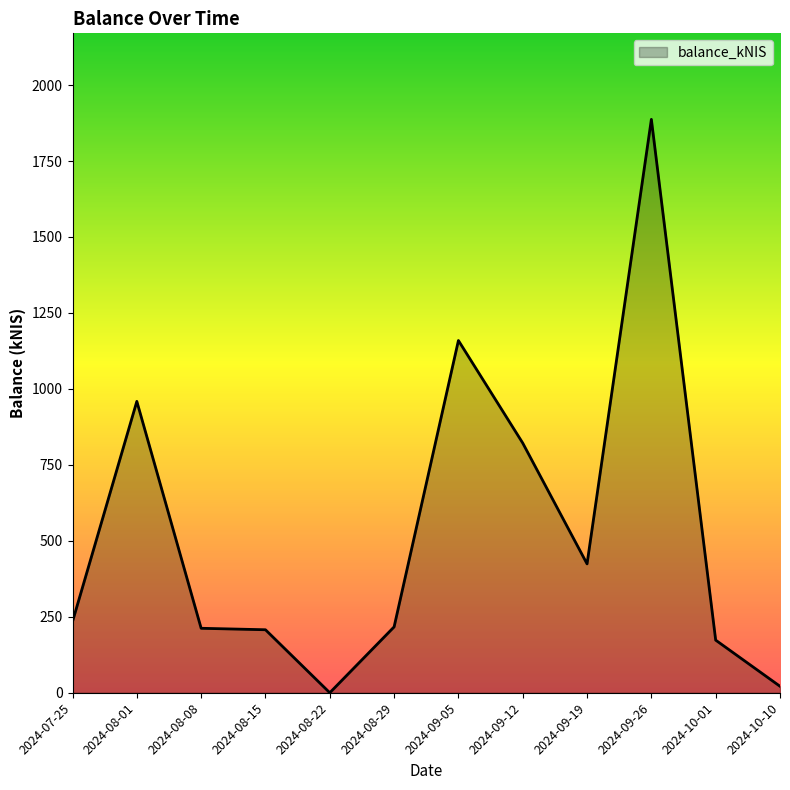

Which category has the highest value across all series?

2024-09-26